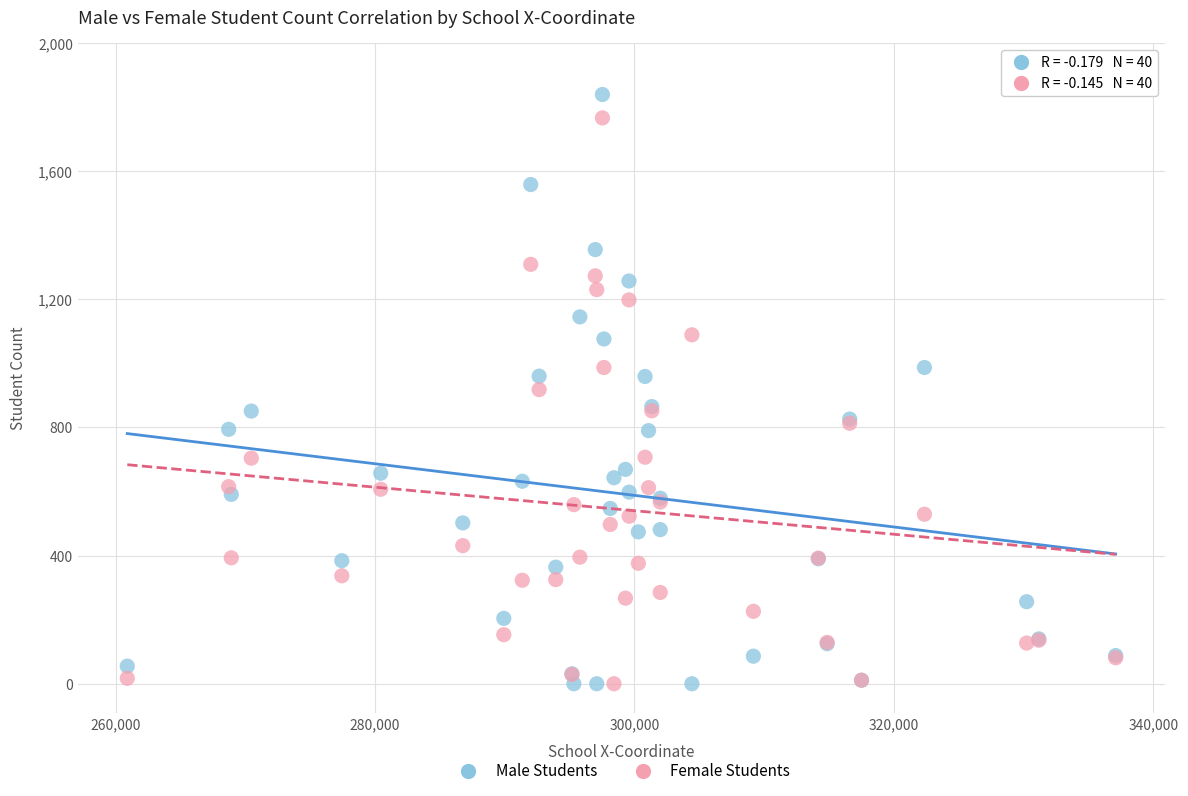

Which series has the largest Y range (max minus min)?

Male Students